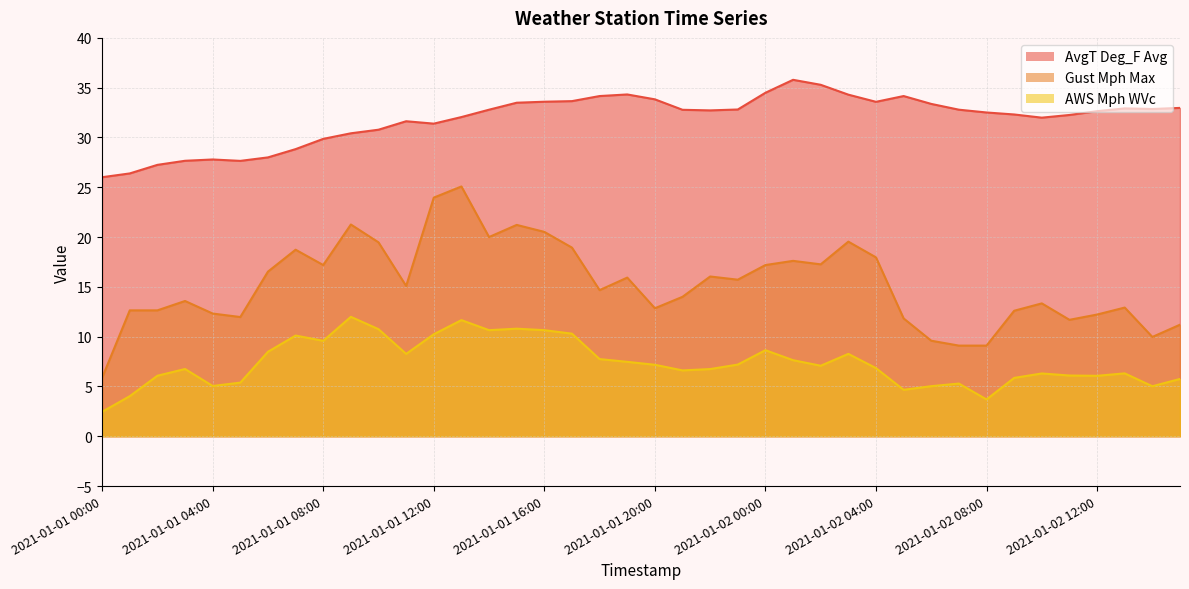

Is the value of Gust Mph Max at 2021-01-02 07:00 greater than the value of AWS Mph WVc at 2021-01-01 05:00?

Yes